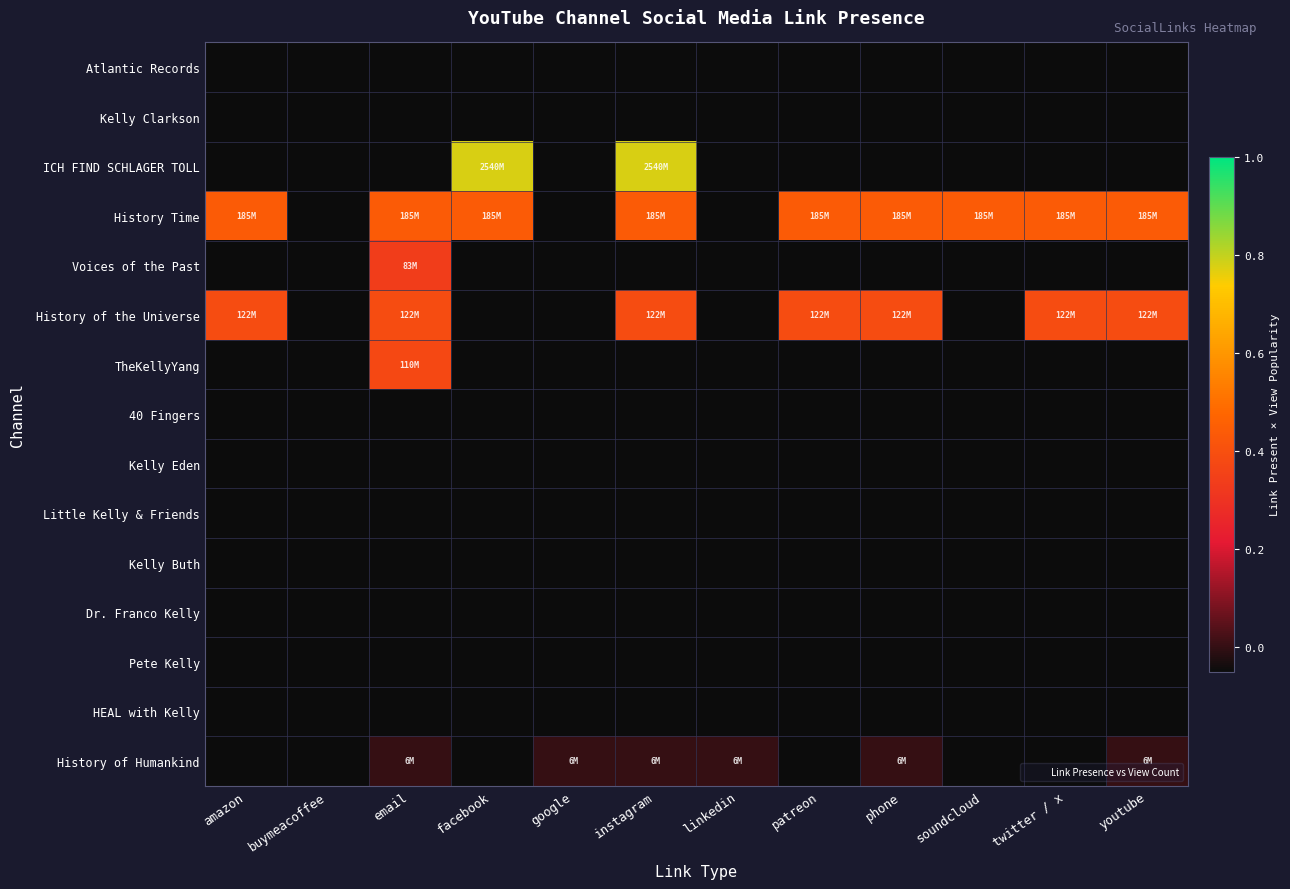

Which category has the lowest value across all series?

amazon